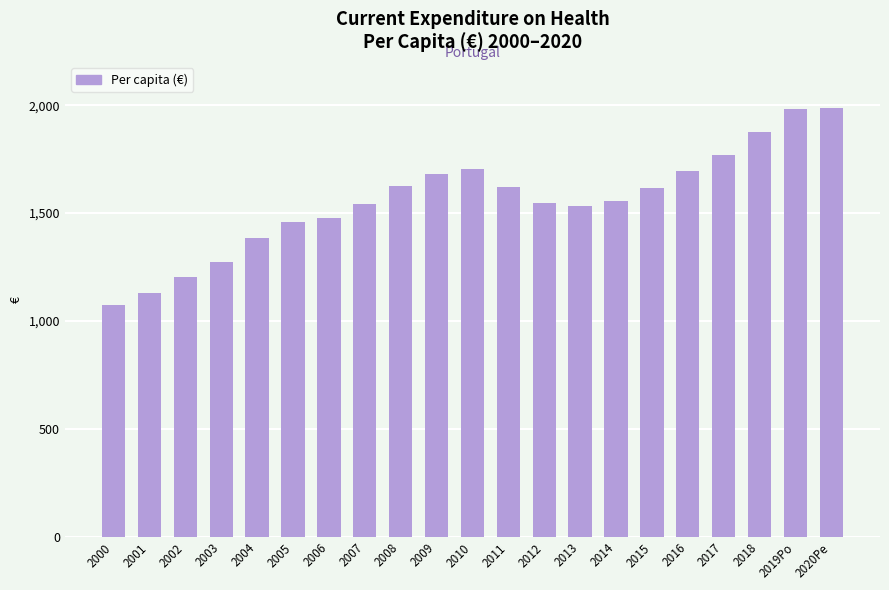

What is the average value?

1559.1